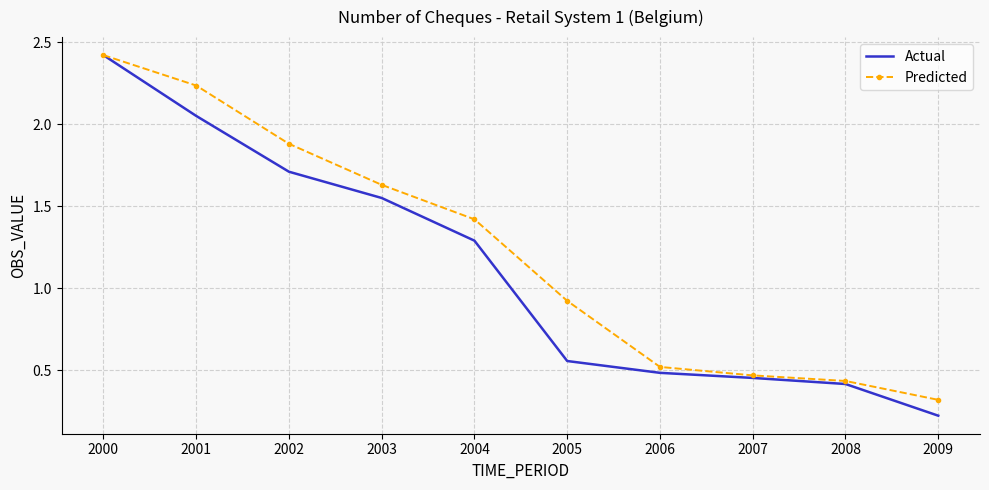

Which series has the widest spread of values?

Actual